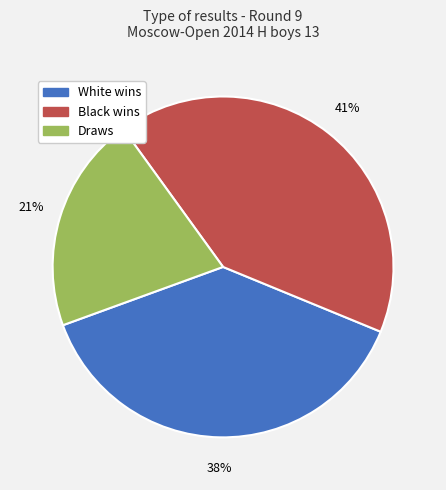

What is the largest slice in the pie chart?

Black wins